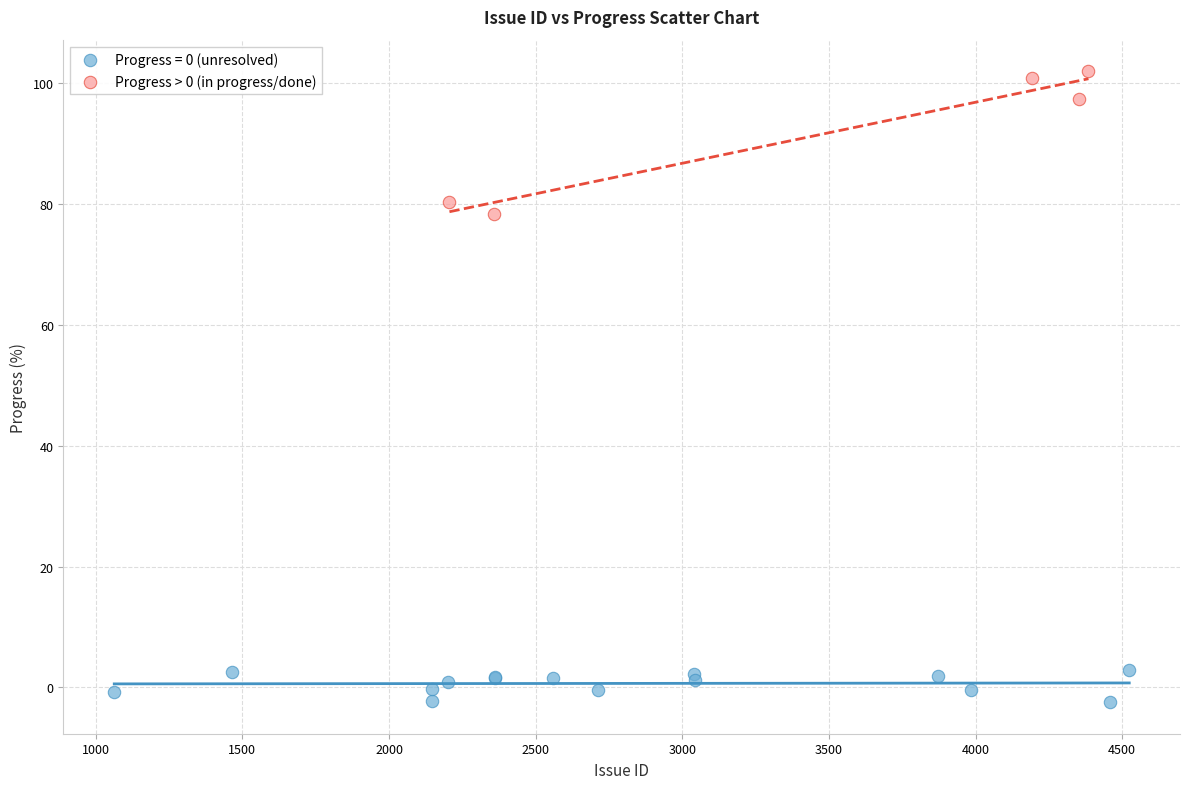

Which series contains the highest Y value?

Progress > 0 (in progress/done)